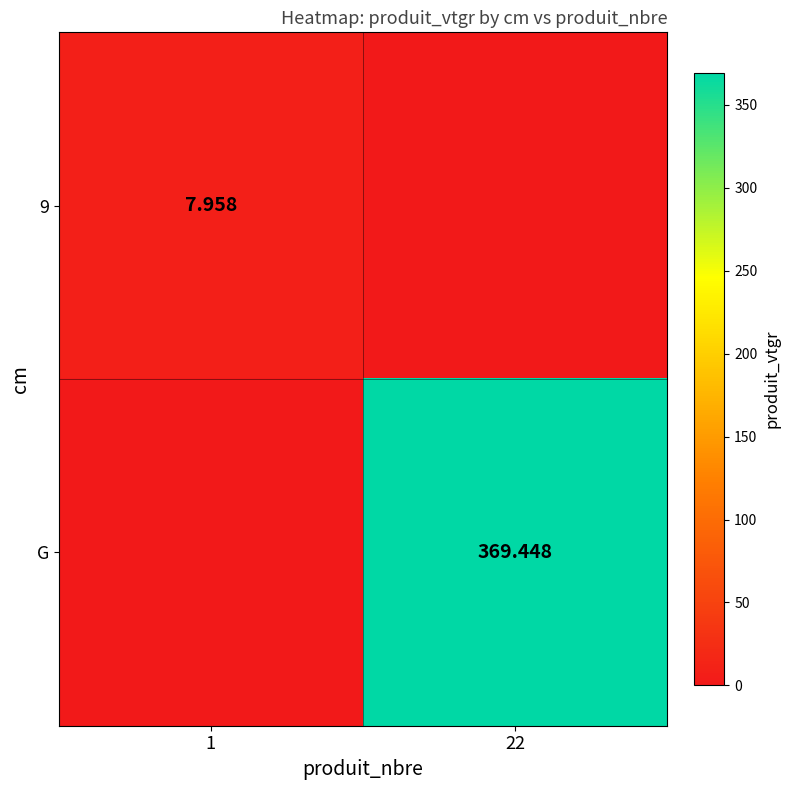

The G series shows 369.4 at 22. True or false?

True